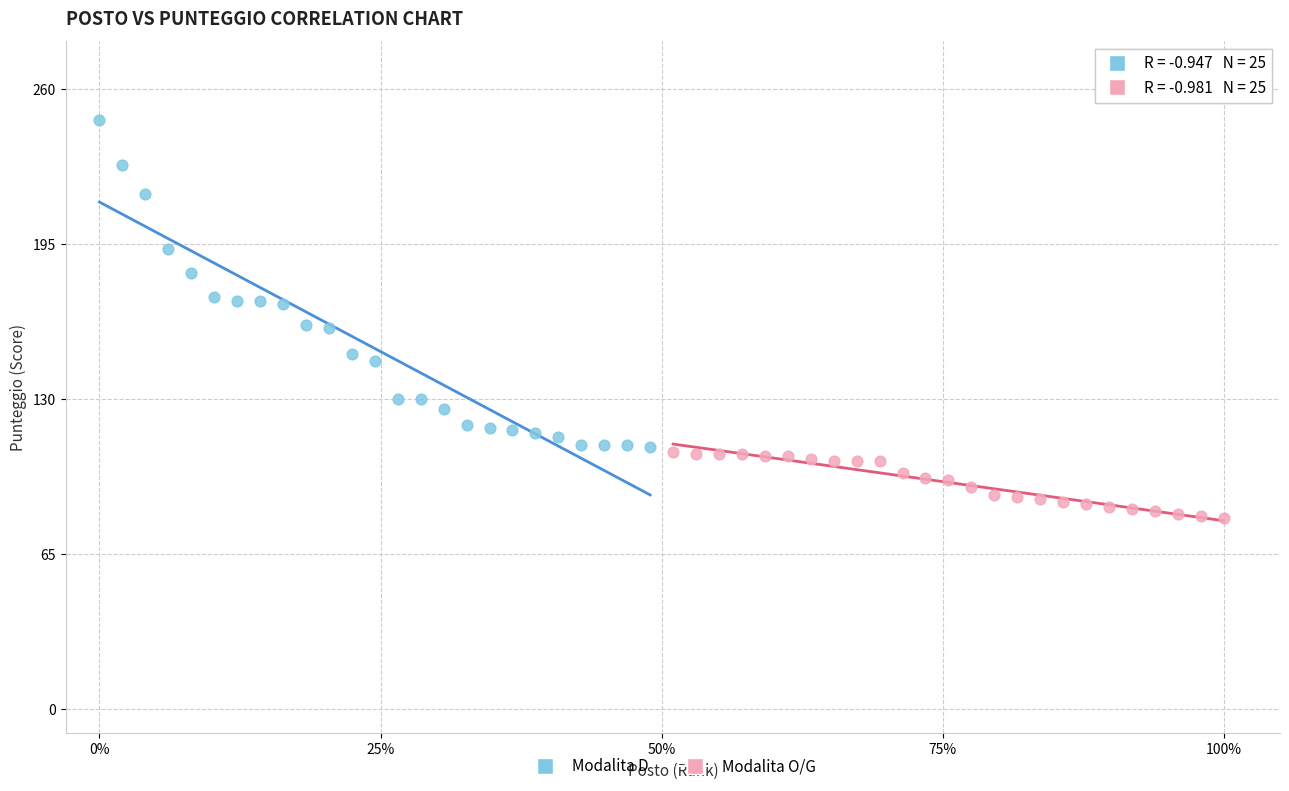

Which series has the widest spread of Y values?

Modalita D